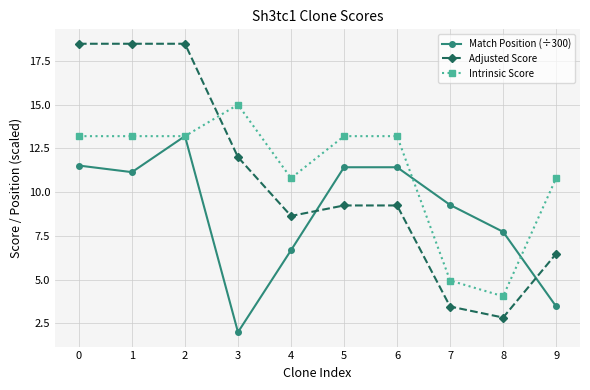

What is the minimum value for Match Position (÷300)?

2.0